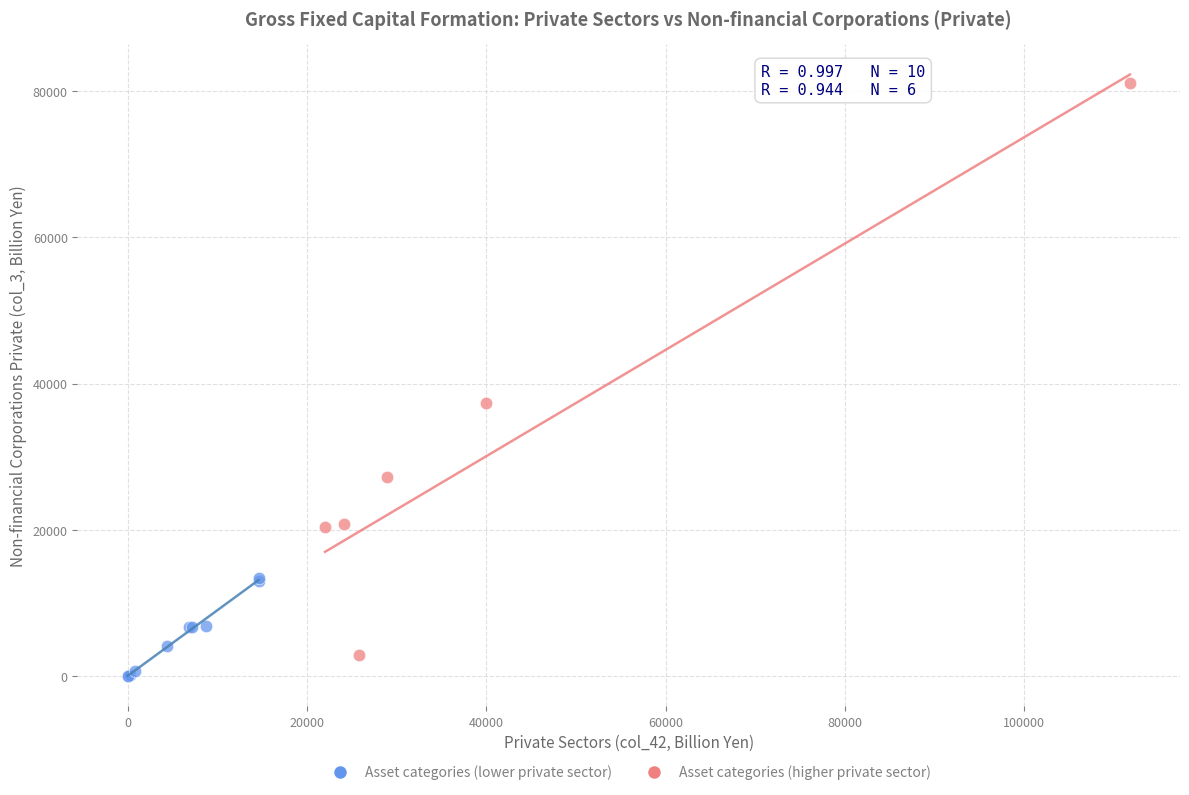

What are all the series names shown in the legend?

Asset categories (lower private sector), Asset categories (higher private sector)